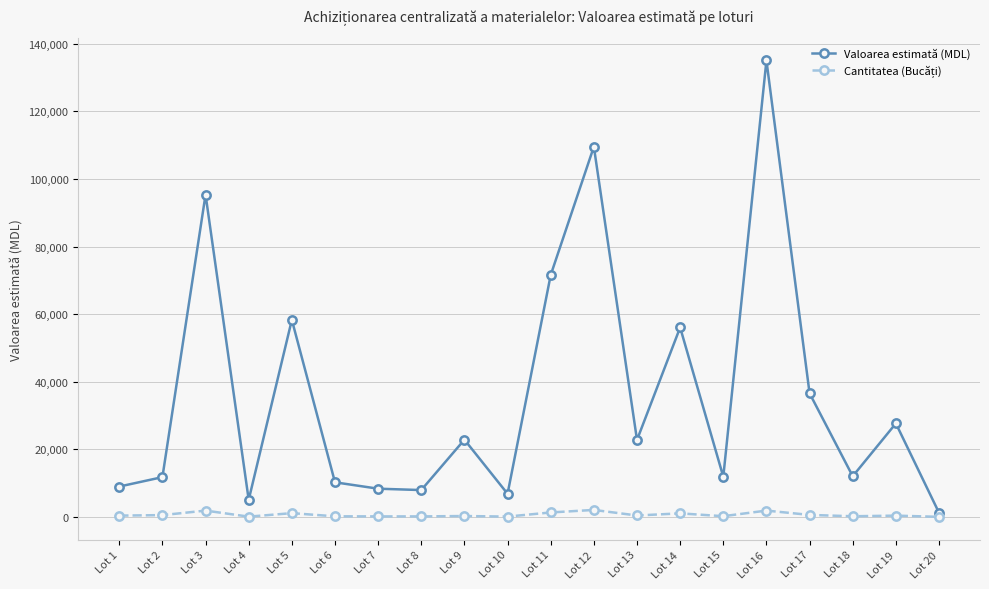

Which series changed the most between Lot 8 and Lot 12?

Valoarea estimată (MDL)